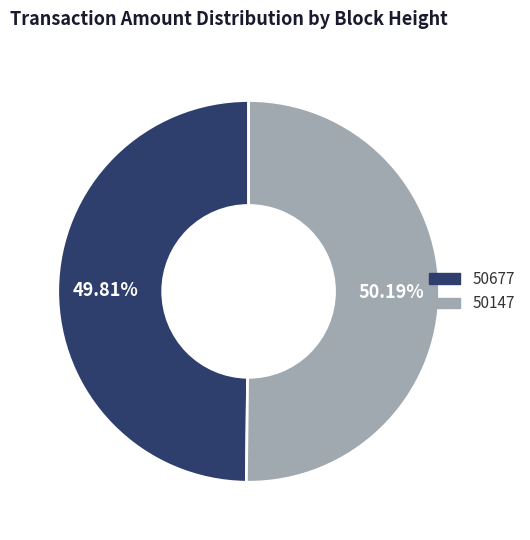

How many slices are in this pie chart?

2